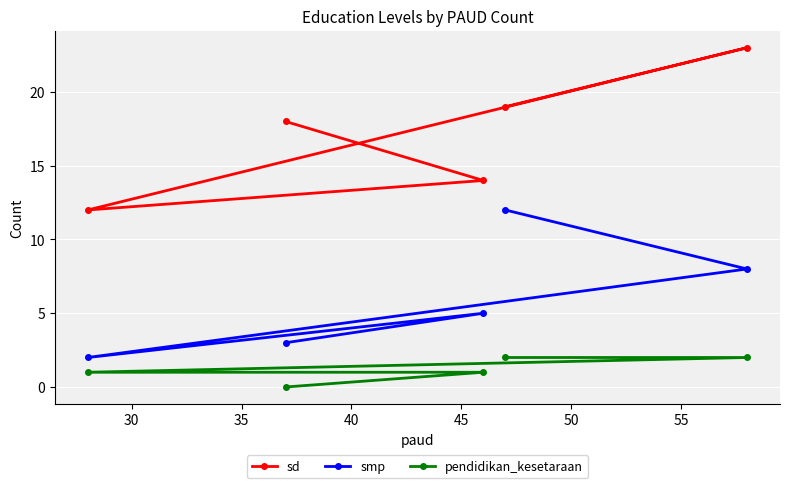

Which series has the widest spread of values?

sd